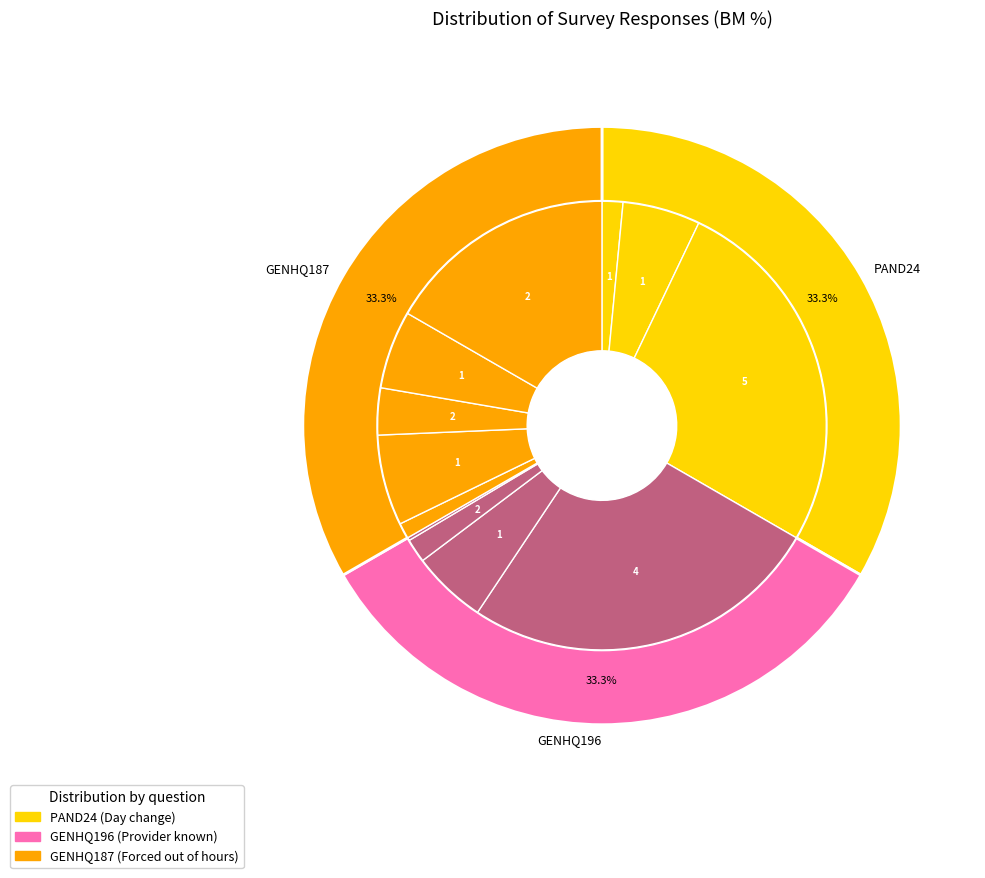

Is there a majority slice in this chart?

No